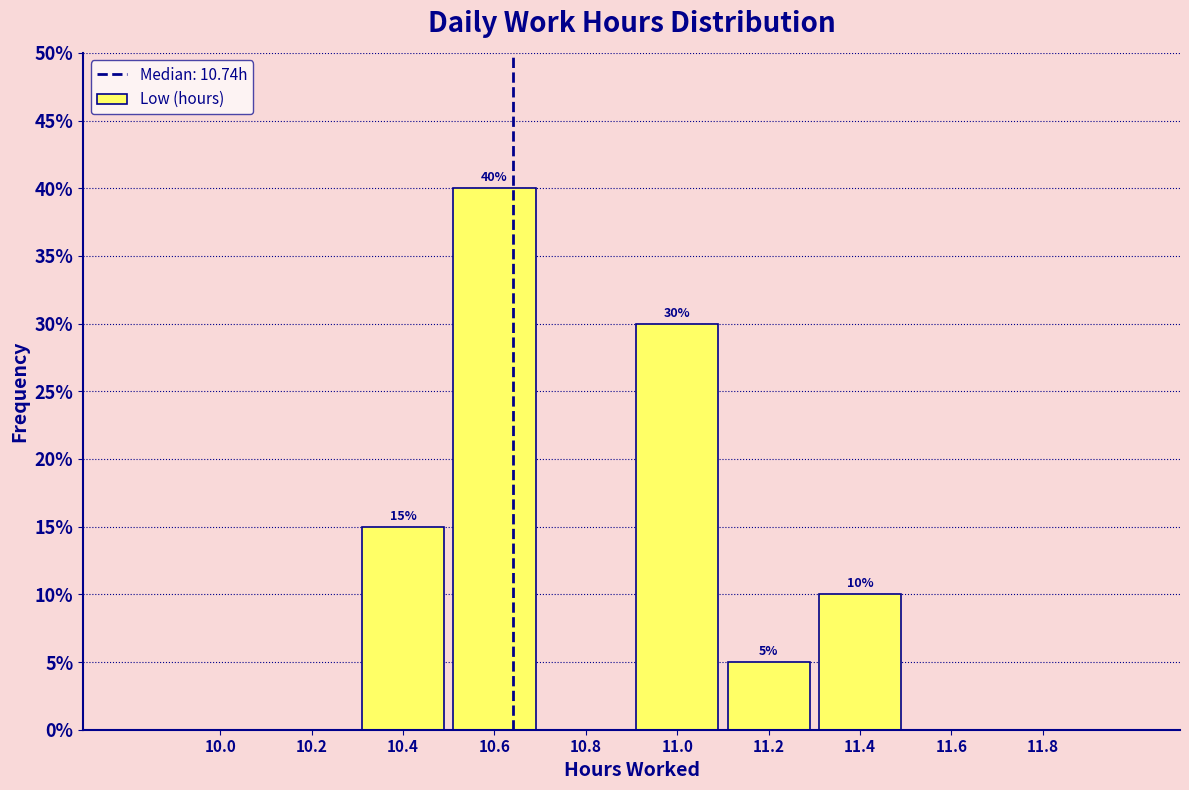

Reading left to right, list all the values displayed in this chart.

10.0=0	10.2=0	10.4=15	10.6=40	10.8=0	11.0=30	11.2=5	11.4=10	11.6=0	11.8=0